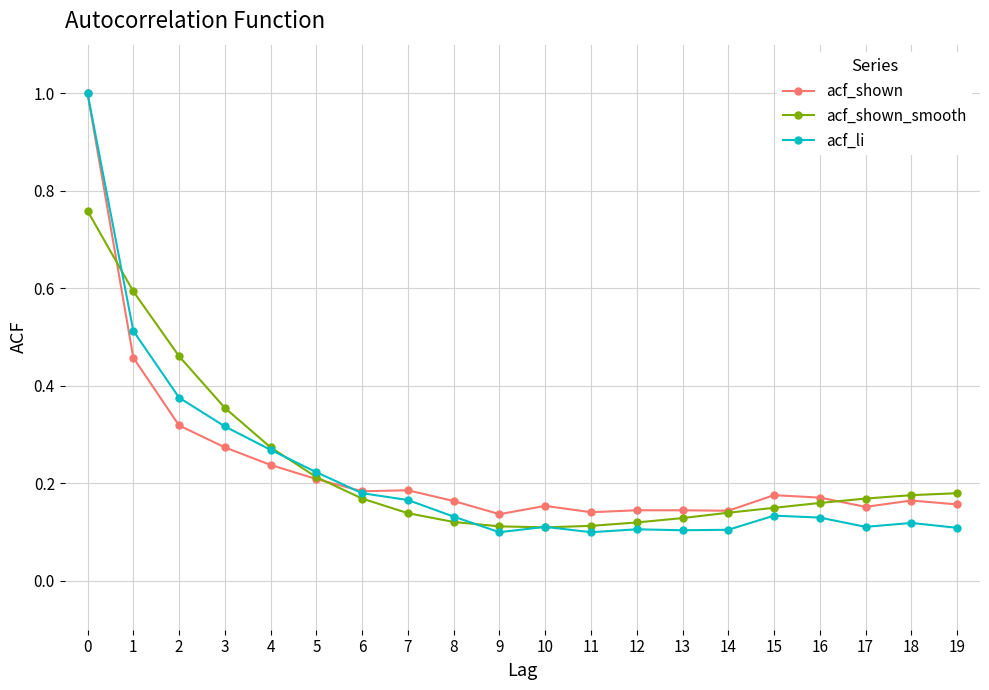

Which series has the largest range (max minus min)?

acf_li